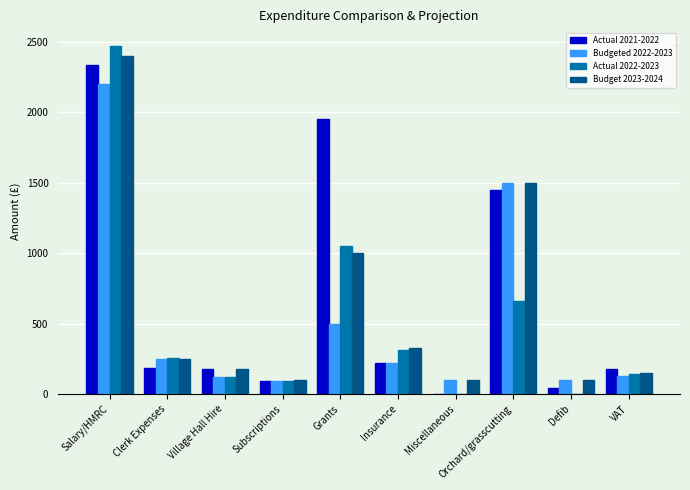

Is the value of Budget 2023-2024 at Clerk Expenses greater than the value of Actual 2022-2023 at Grants?

No